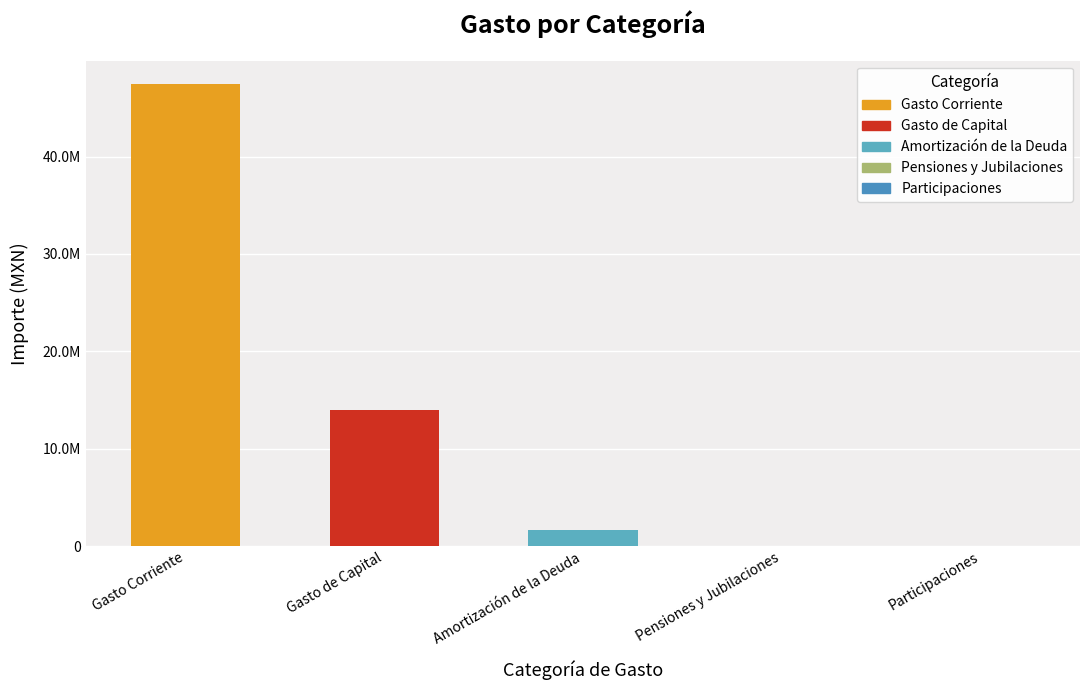

At which label does the data first exceed 1614600?

Gasto Corriente